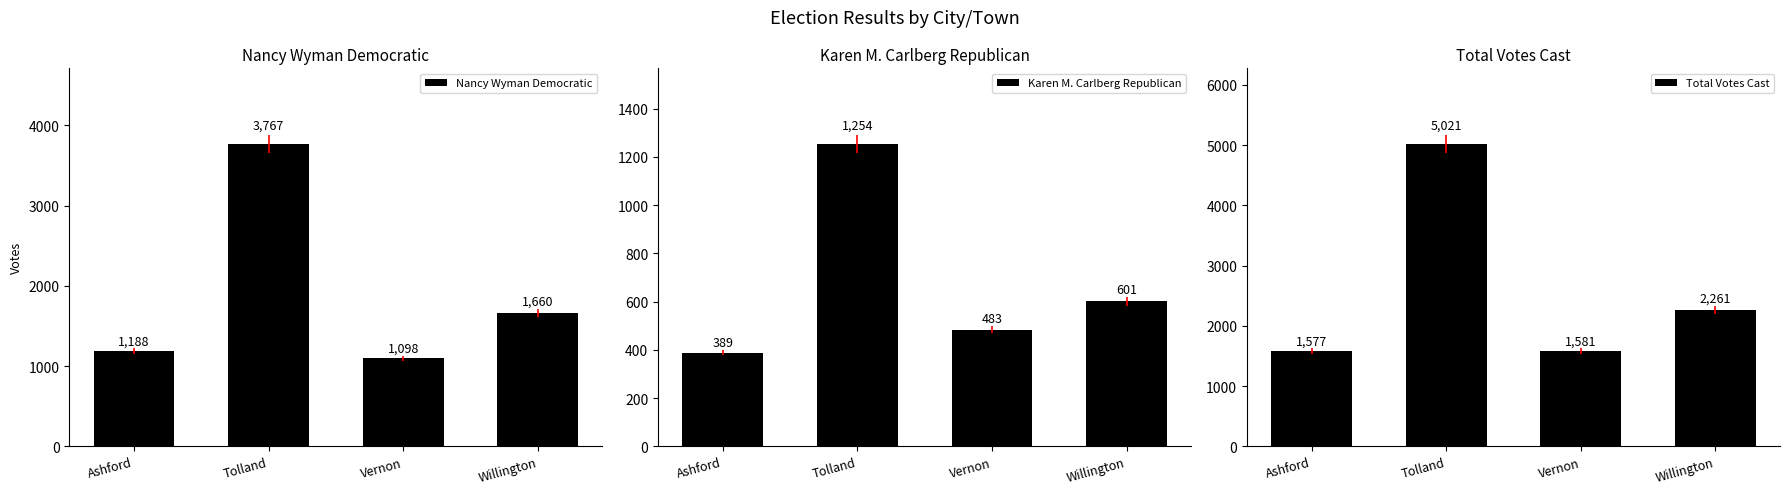

Which series has the largest range (max minus min)?

Total Votes Cast